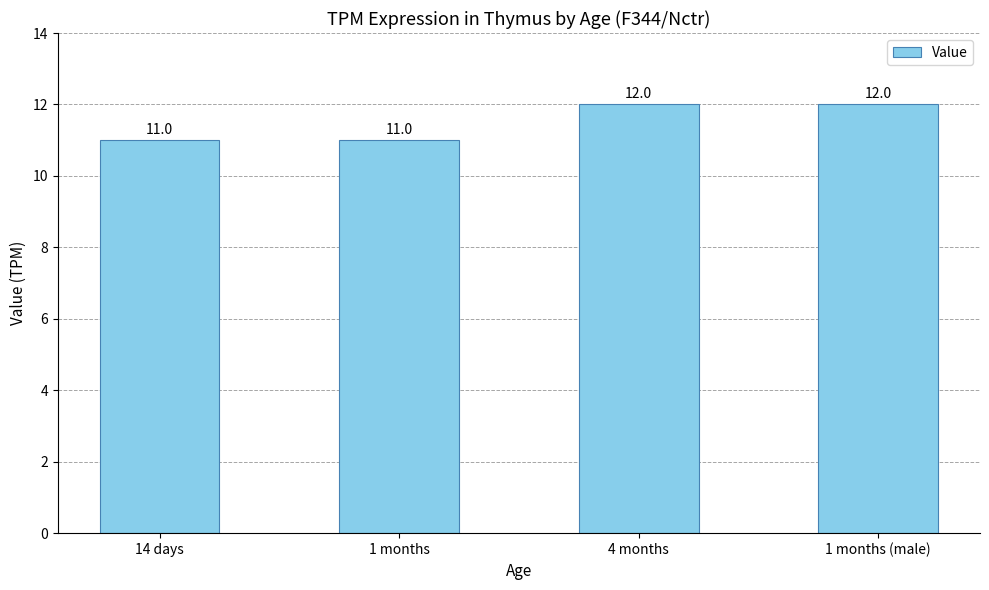

What is the minimum value shown in the chart?

11